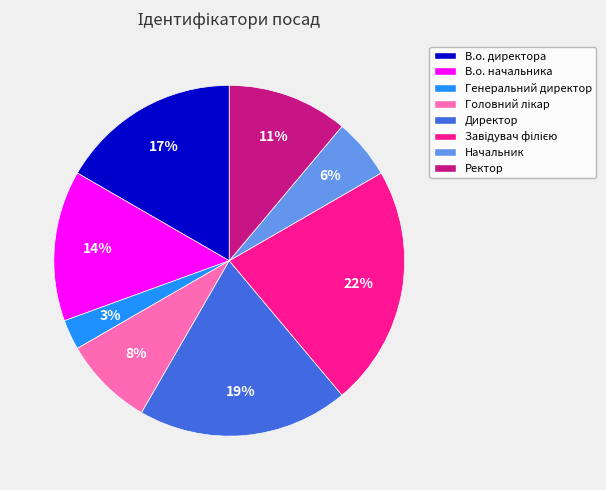

To the nearest percent, what is the combined percentage of Ректор and Начальник?

17%